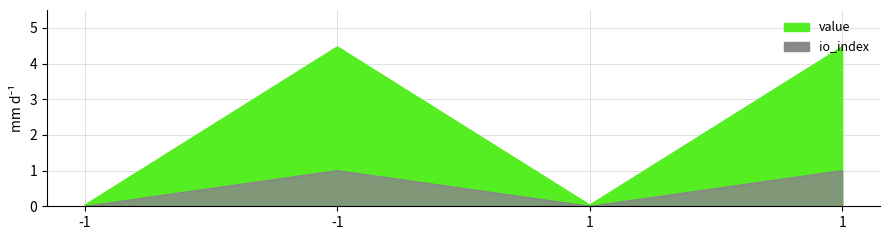

Rank the series by their average value, from lowest to highest.

io_index, value